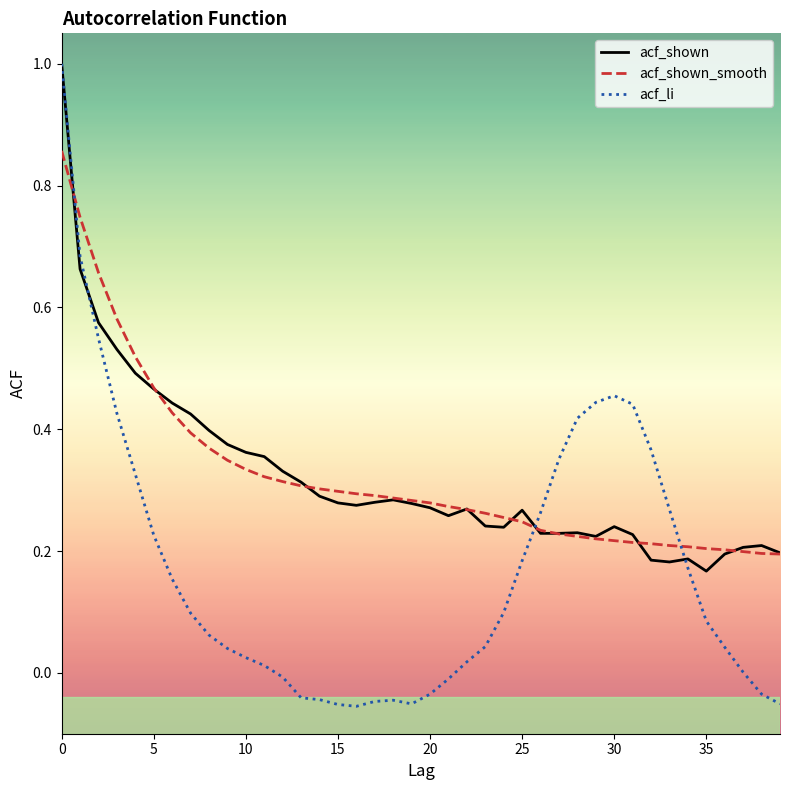

Which series has the largest range (max minus min)?

acf_li